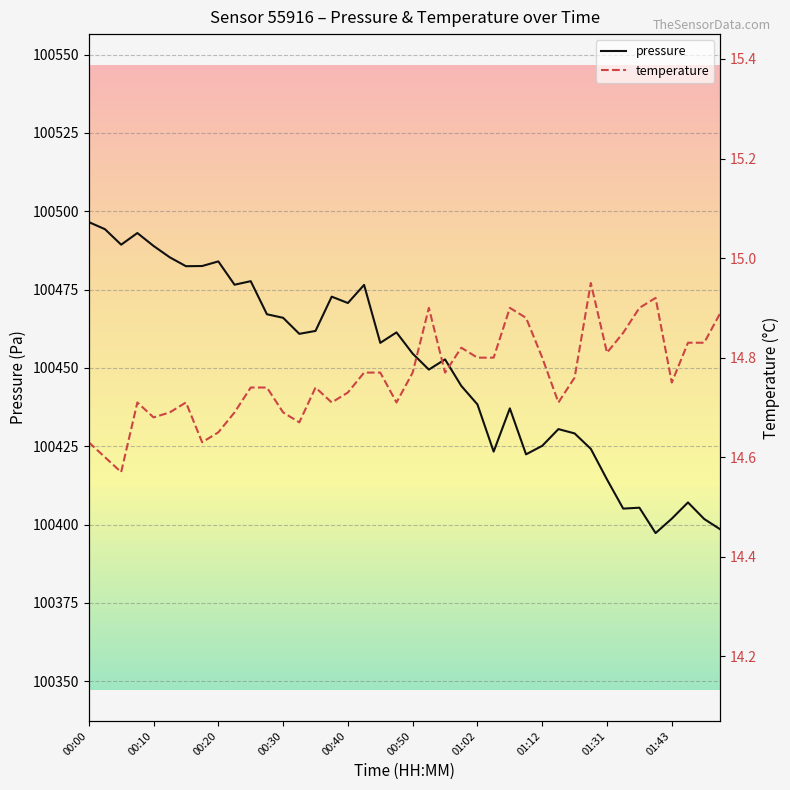

At which category is the sum across all series the highest?

00:00